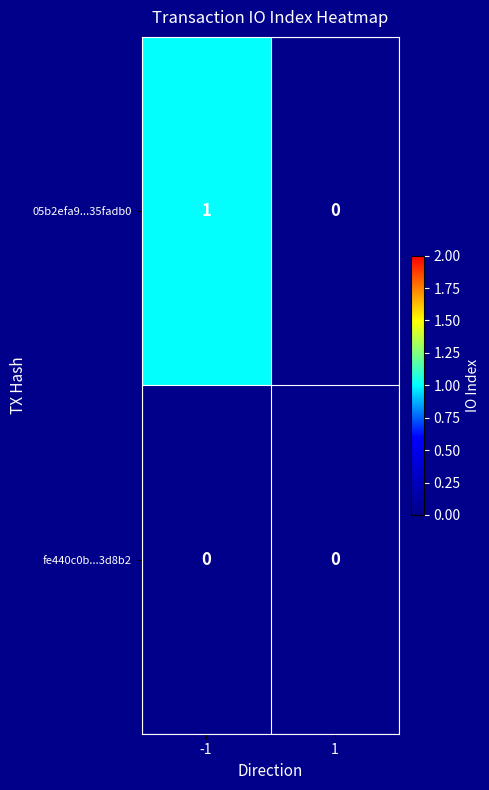

Rank the series by their average value, from highest to lowest.

05b2efa9...35fadb0, fe440c0b...3d8b2